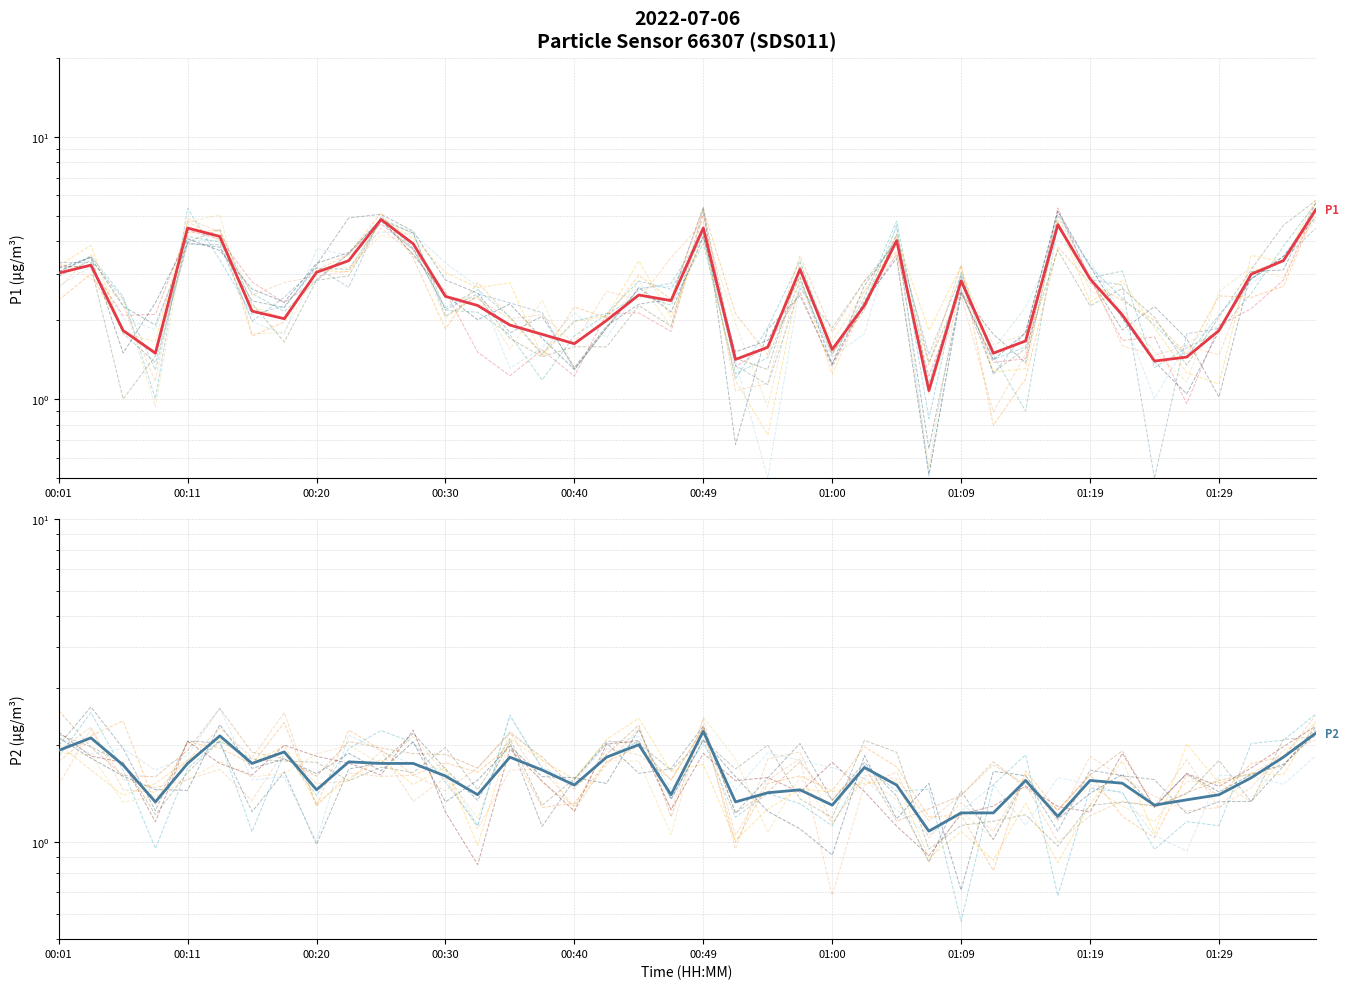

How many interior local peaks does the P2 (PM2.5) series have?

11